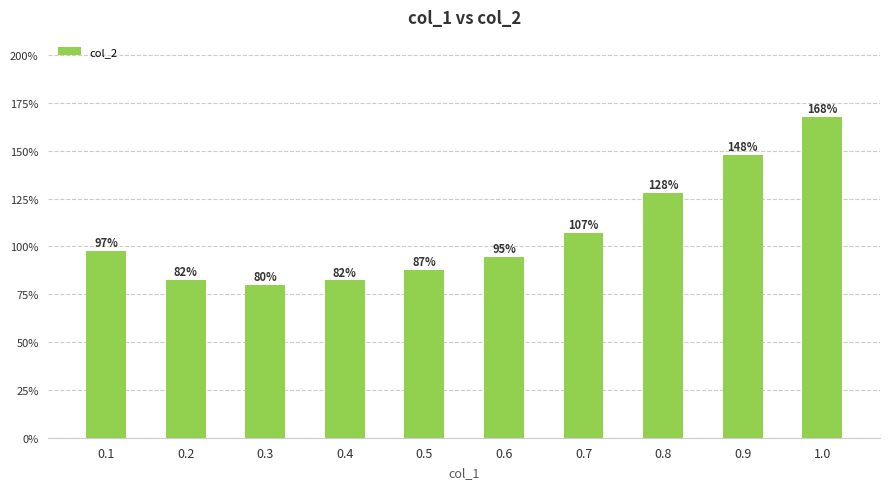

Is it true that the value at 0.9 is 0.5?

False